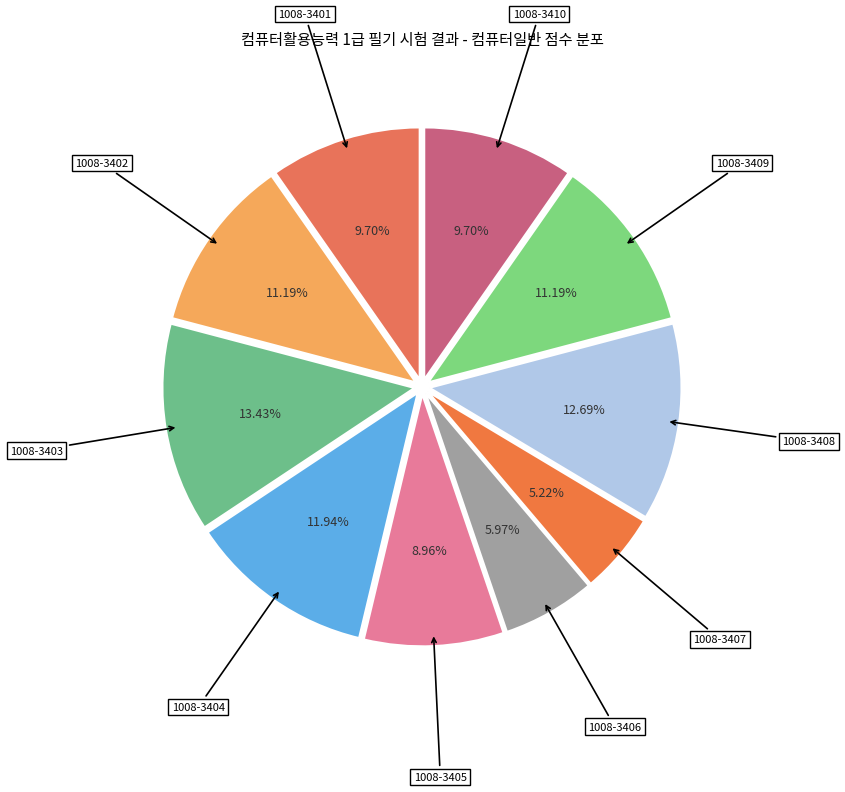

How many slices are in this pie chart?

10